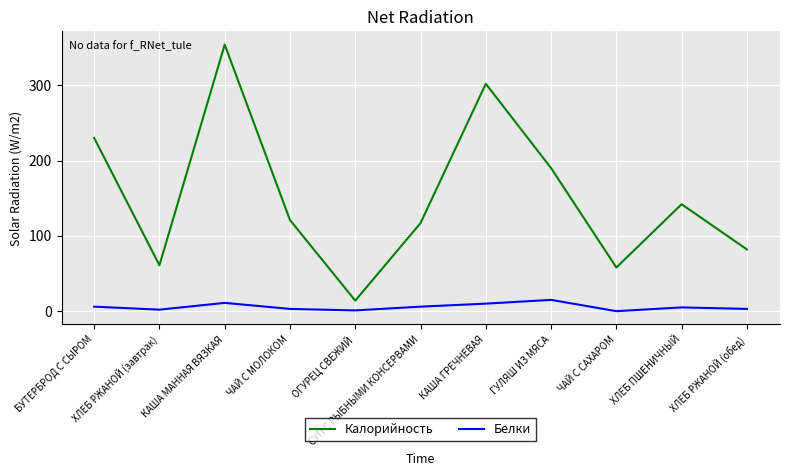

At which label does Калорийность first exceed 121?

БУТЕРБРОД С СЫРОМ